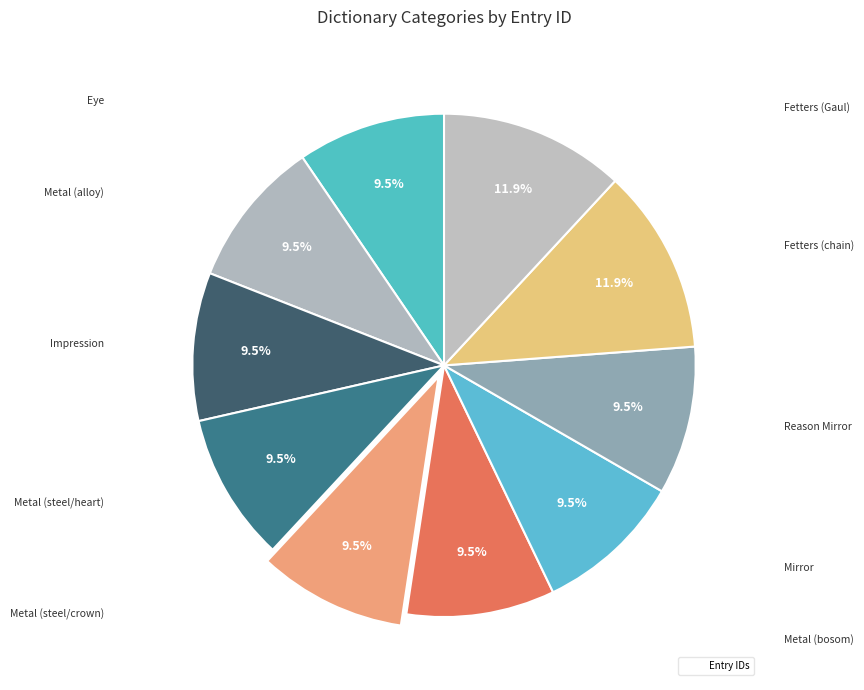

How many segments does this pie chart have?

10